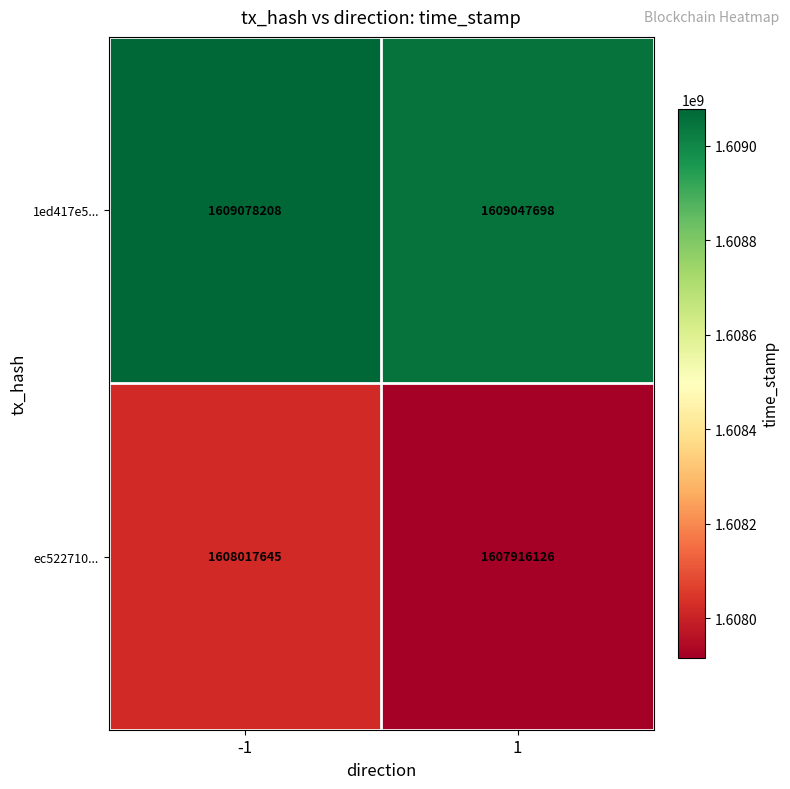

What is the greatest value displayed?

1609078208